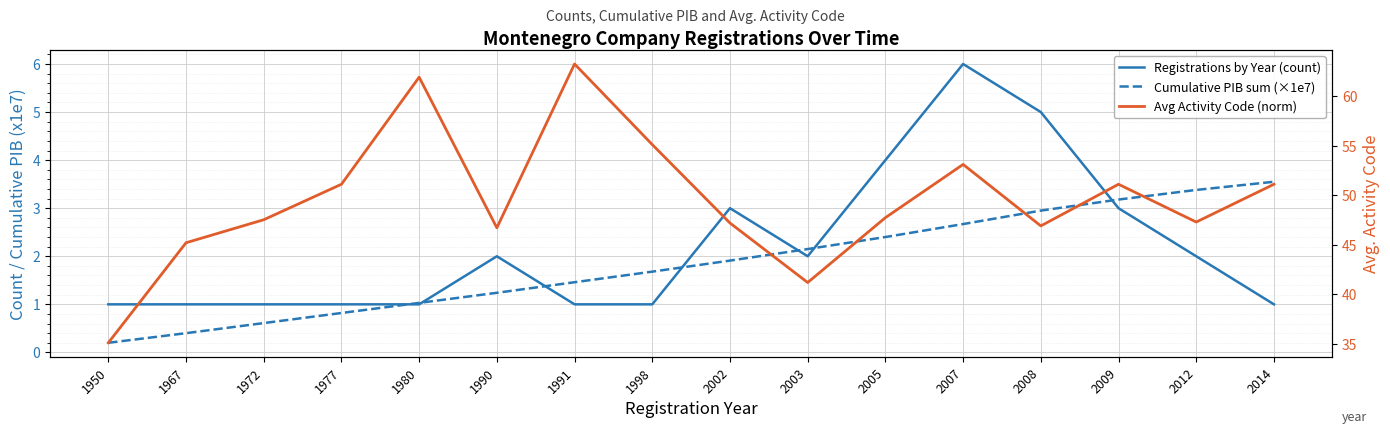

At how many categories does at least one series exceed 63?

1